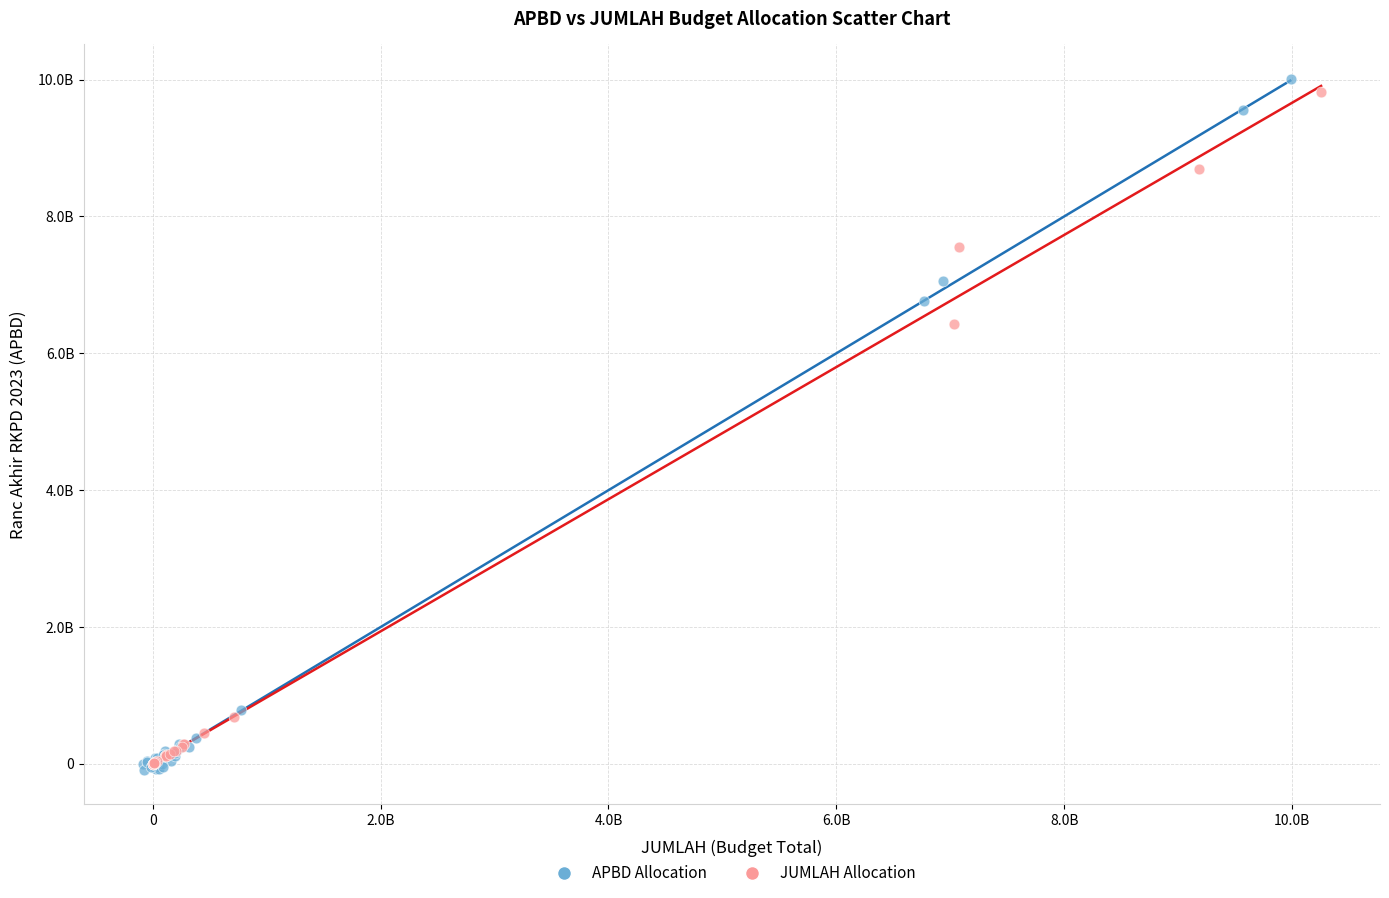

Which series has the widest spread of Y values?

APBD Allocation